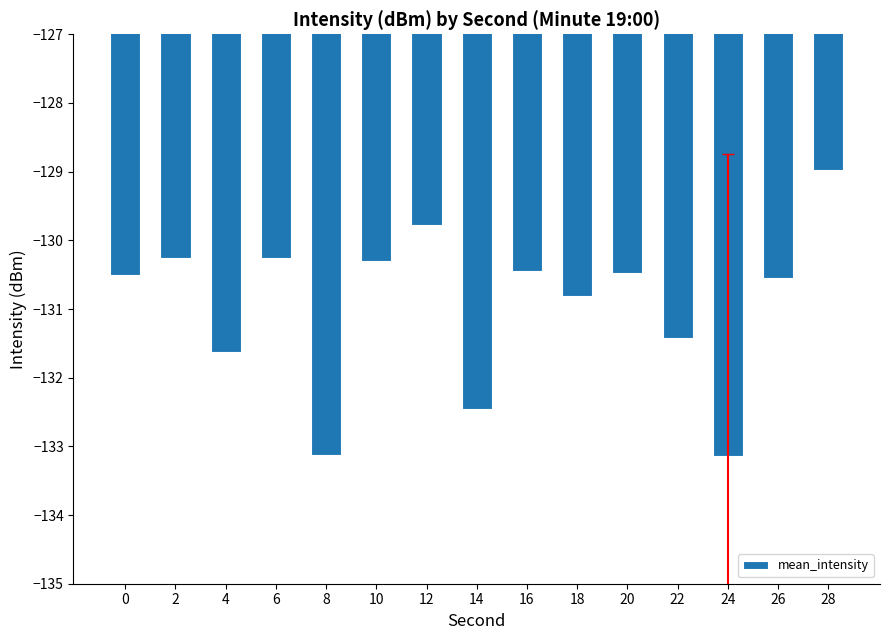

What is the maximum value shown in the chart?

-129.0